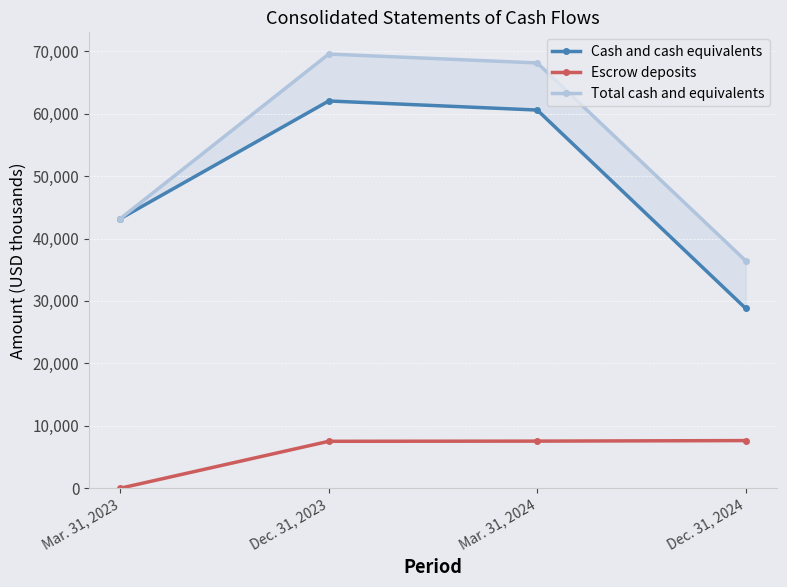

At which category does Cash and cash equivalents reach its first local peak?

Dec. 31, 2023